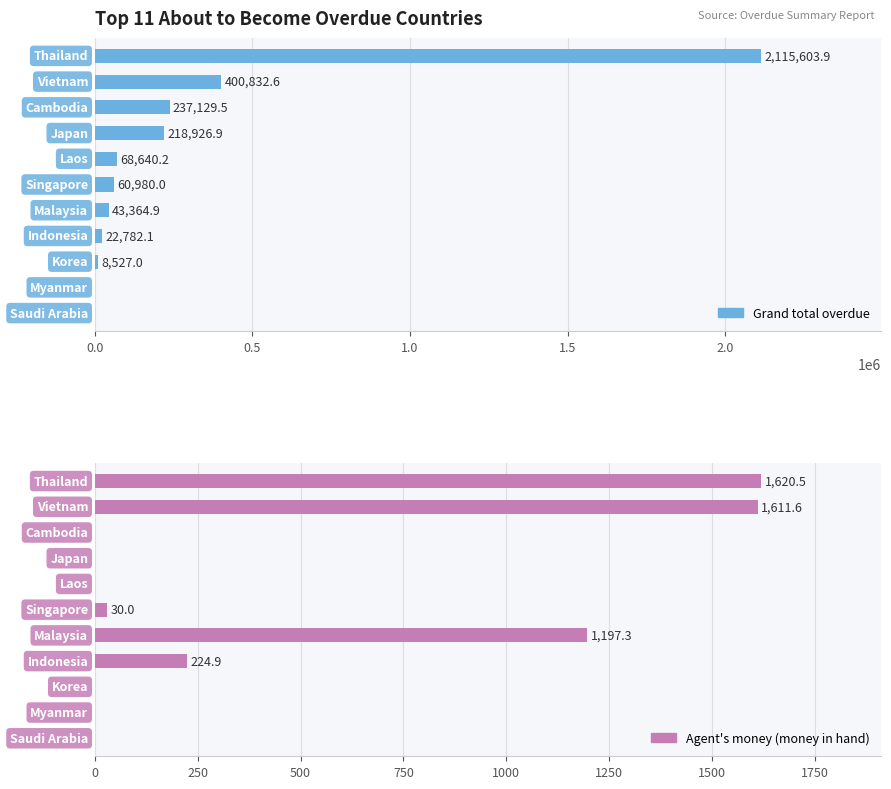

Which series has the widest spread of values?

Grand total overdue